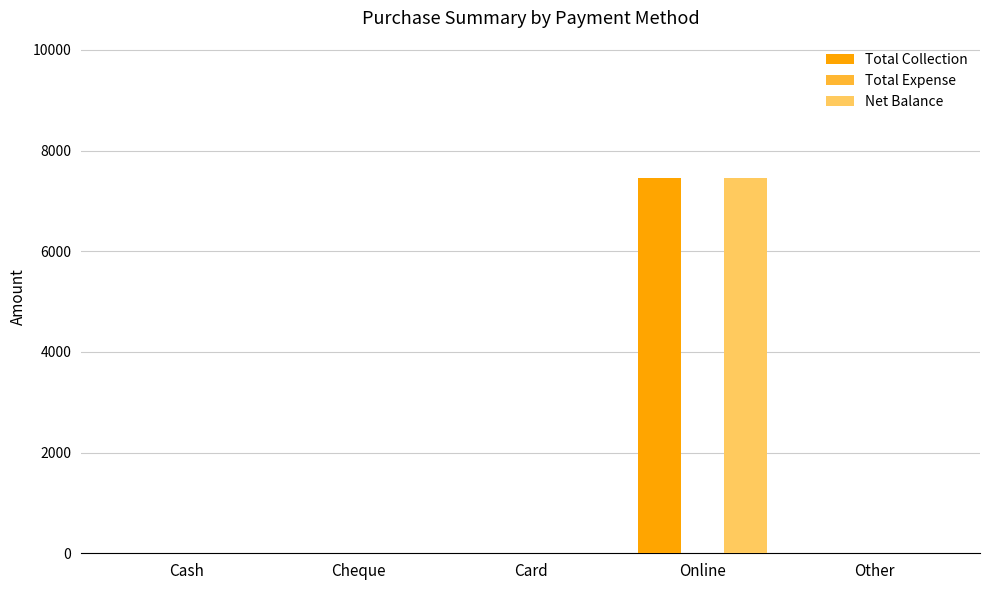

The Total Collection series shows -4129 at Cheque. True or false?

False